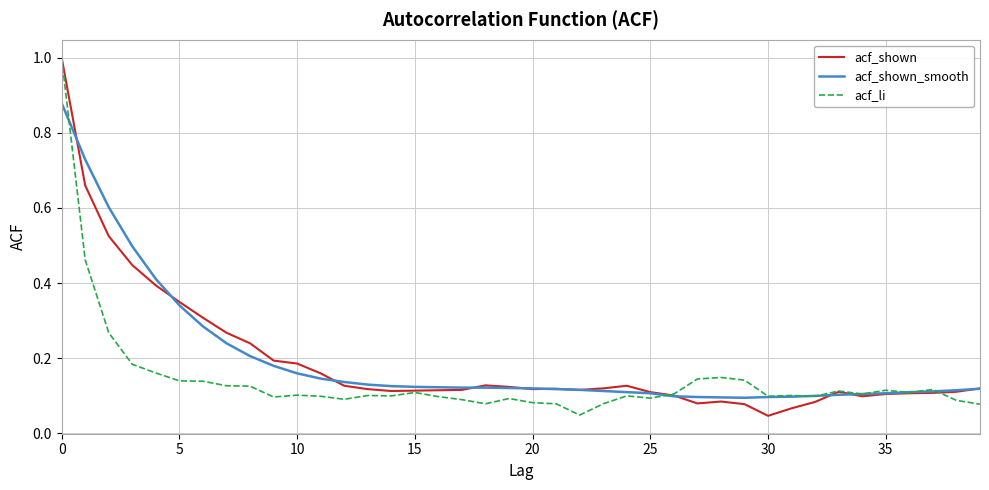

True or false: acf_shown_smooth and acf_li intersect in this chart.

True